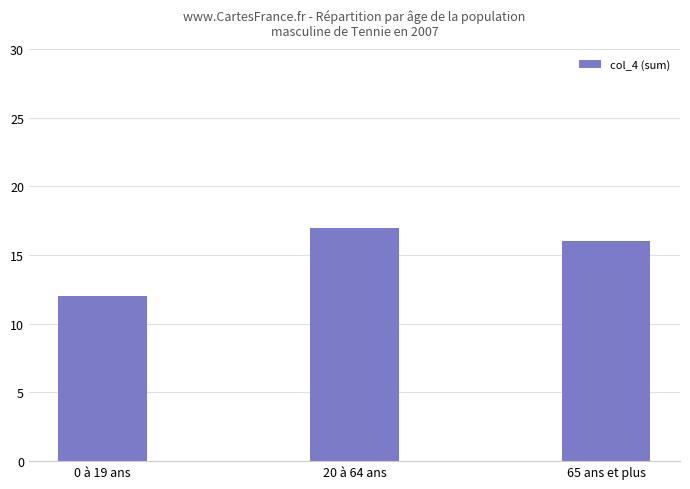

The value at 0 à 19 ans is 4. True or false?

False